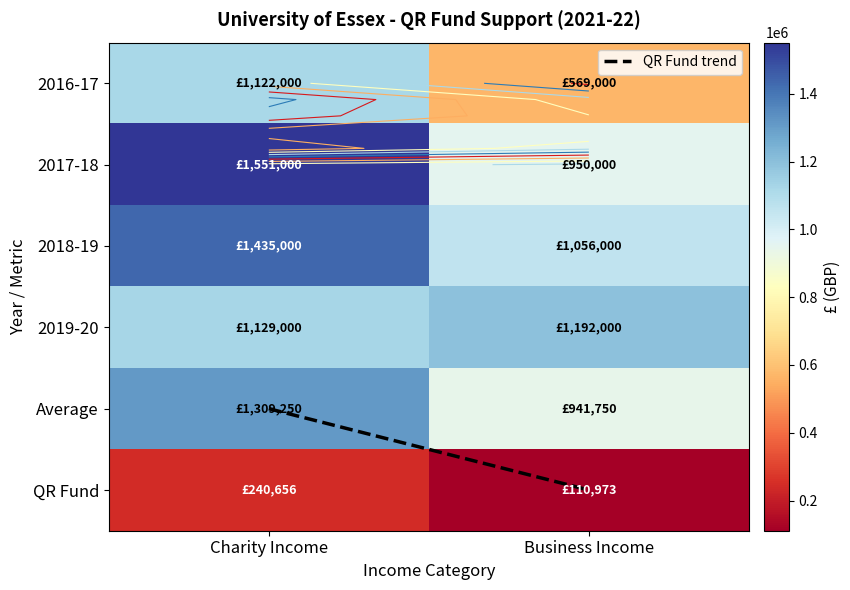

At Business Income, list the series in order from largest to smallest.

2019-20, 2018-19, 2017-18, Average, 2016-17, QR Fund, QR Fund trend